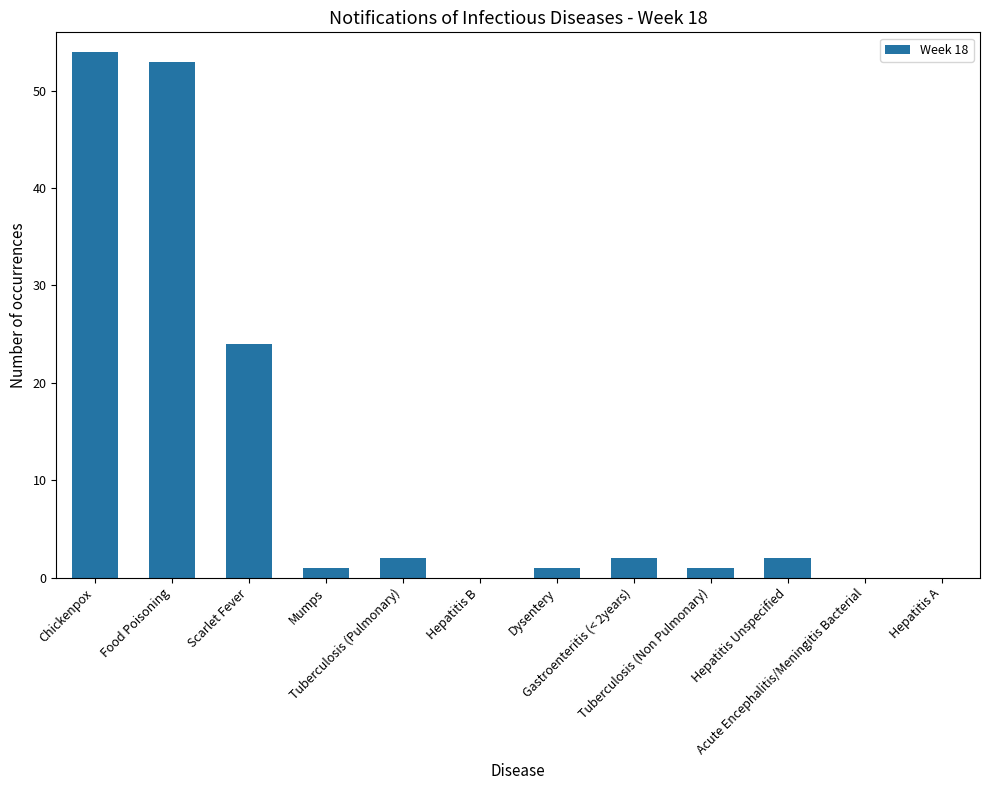

What is the greatest value displayed?

54